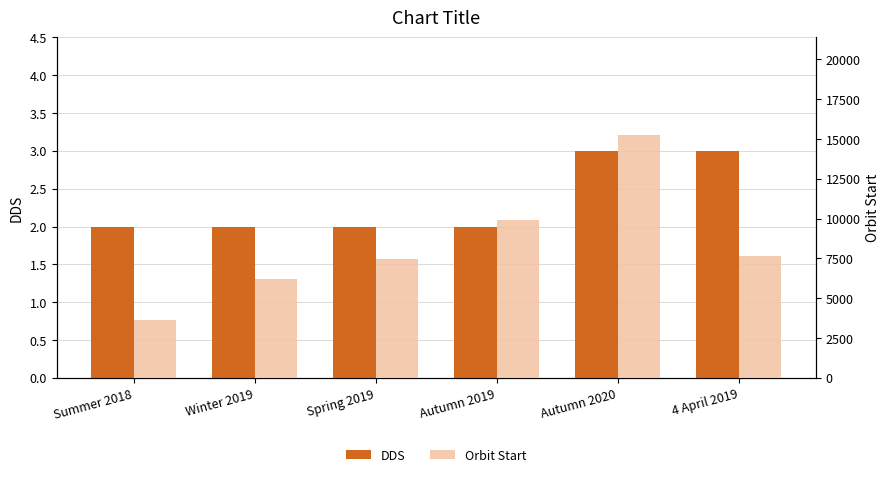

Reading right to left, what are all the values shown in this chart?

DDS: 4 April 2019=3	Autumn 2020=3	Autumn 2019=2	Spring 2019=2	Winter 2019=2	Summer 2018=2
Orbit Start: 4 April 2019=7627	Autumn 2020=15274	Autumn 2019=9911	Spring 2019=7486	Winter 2019=6208	Summer 2018=3612